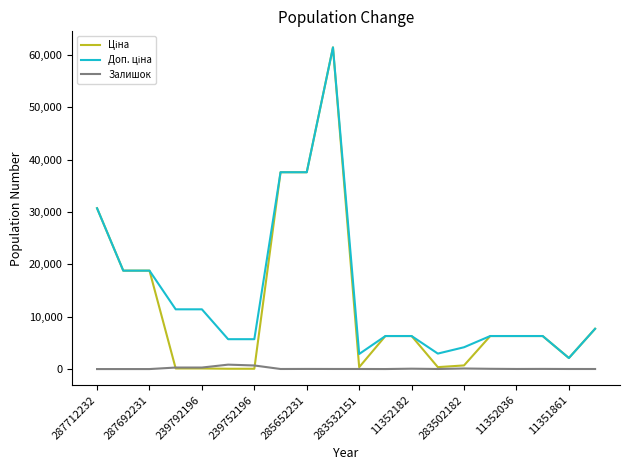

What is the maximum value shown in the chart?

61434.3